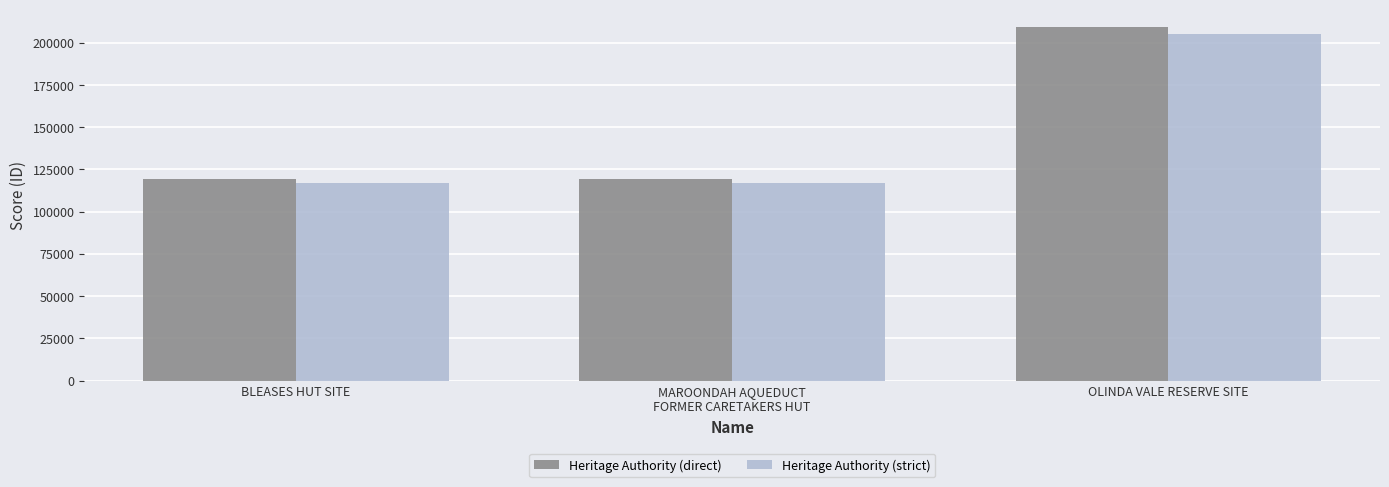

Where does the Heritage Authority (strict) series first go above 116965?

MAROONDAH AQUEDUCT
FORMER CARETAKERS HUT